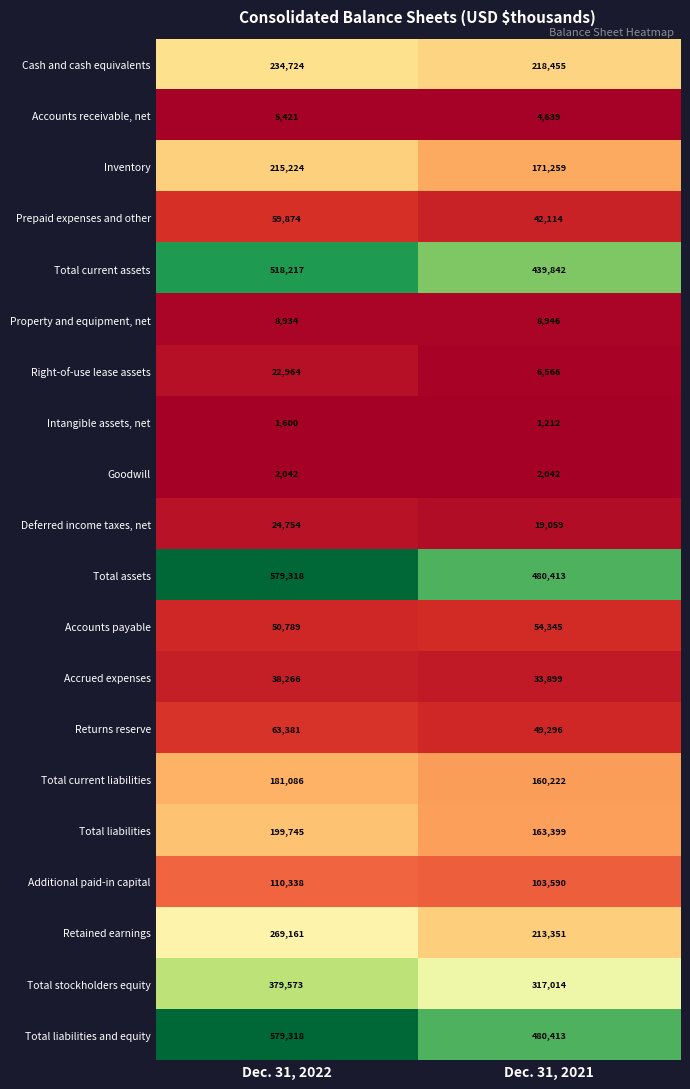

What is the difference between the Deferred income taxes, net values at Dec. 31, 2021 and Dec. 31, 2022?

5695